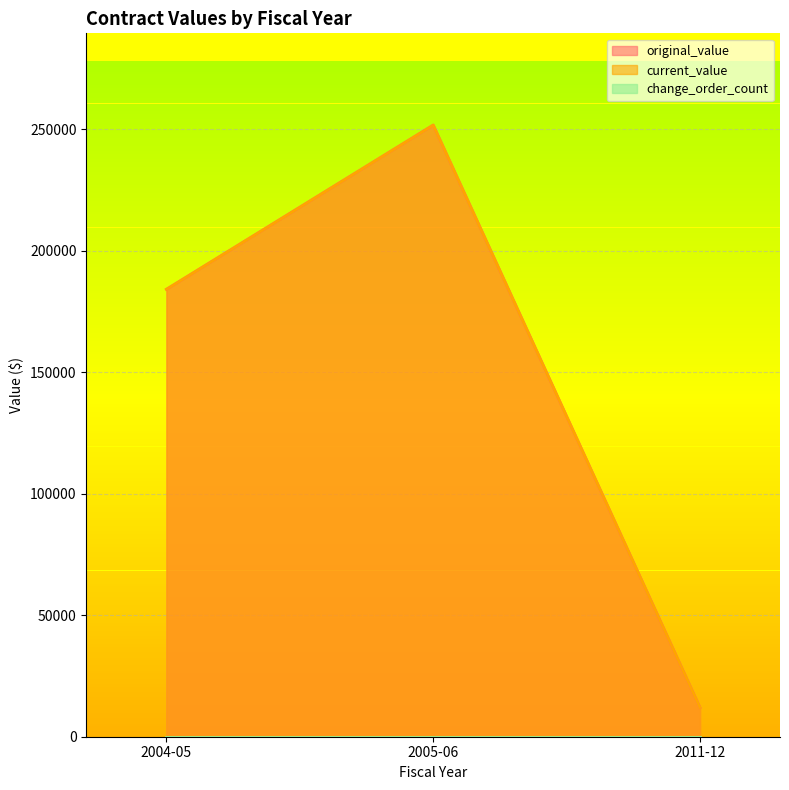

What is the highest value of the original_value series?

251790